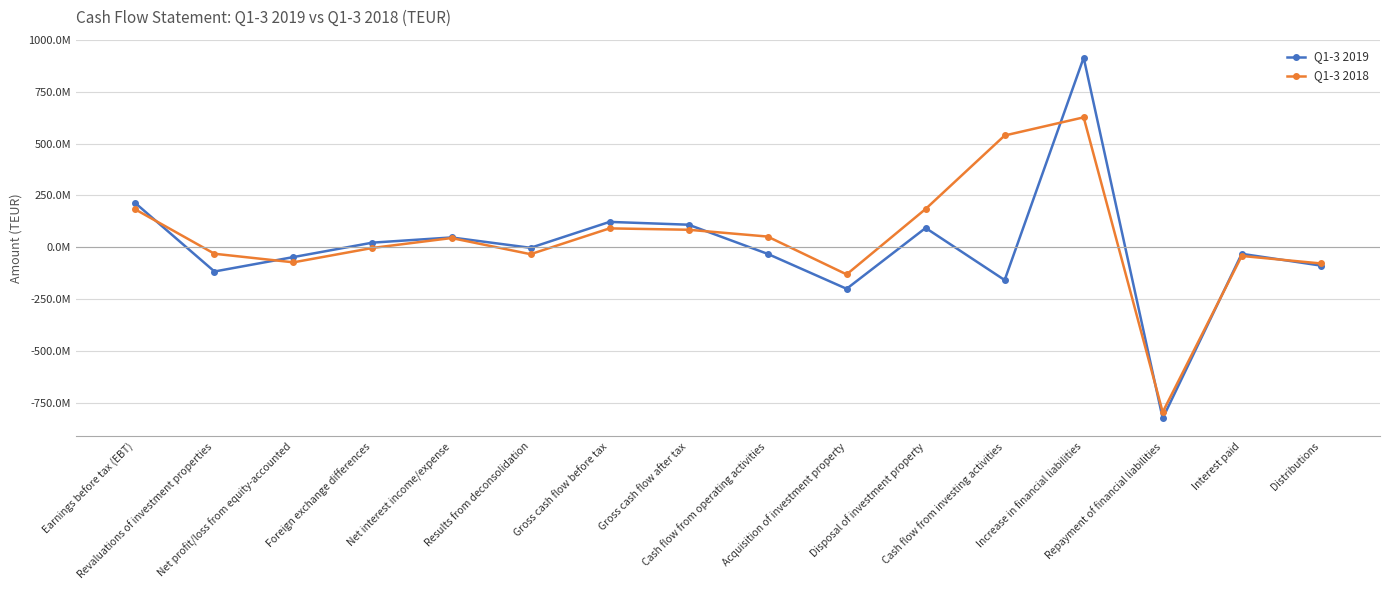

List the labels in order of Q1-3 2019 value, smallest first.

Repayment of financial liabilities, Acquisition of investment property, Cash flow from investing activities, Revaluations of investment properties, Distributions, Net profit/loss from equity-accounted, Cash flow from operating activities, Interest paid, Results from deconsolidation, Foreign exchange differences, Net interest income/expense, Disposal of investment property, Gross cash flow after tax, Gross cash flow before tax, Earnings before tax (EBT), Increase in financial liabilities